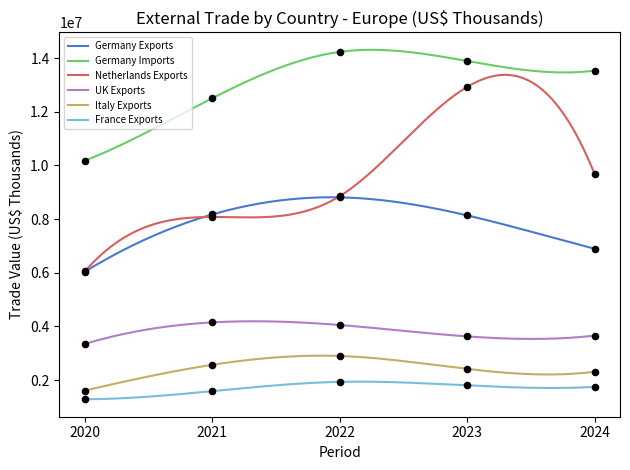

True or false: France Exports and Italy Exports cross at least once.

False